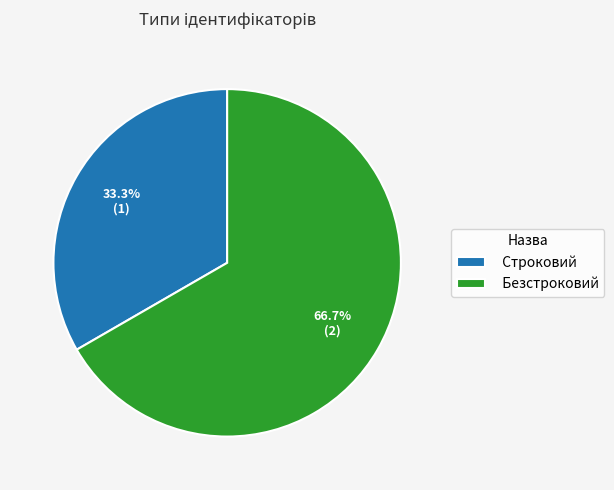

How many slices are in this pie chart?

2